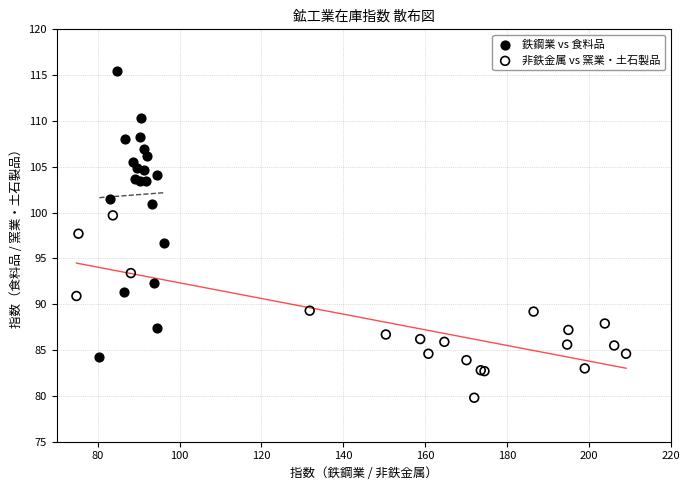

Which series has the widest spread of Y values?

鉄鋼業 vs 食料品